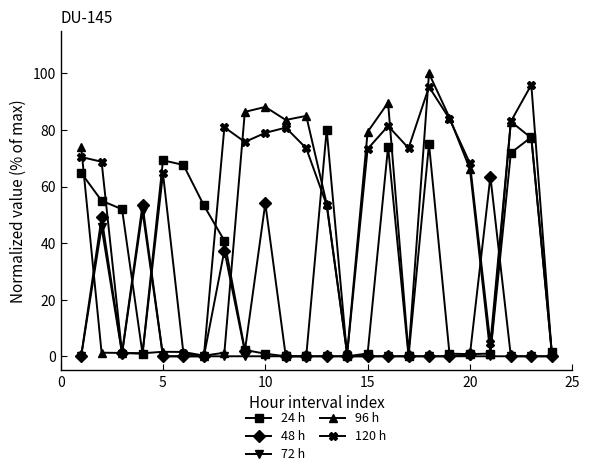

What is the maximum value for 96 h?

100.0